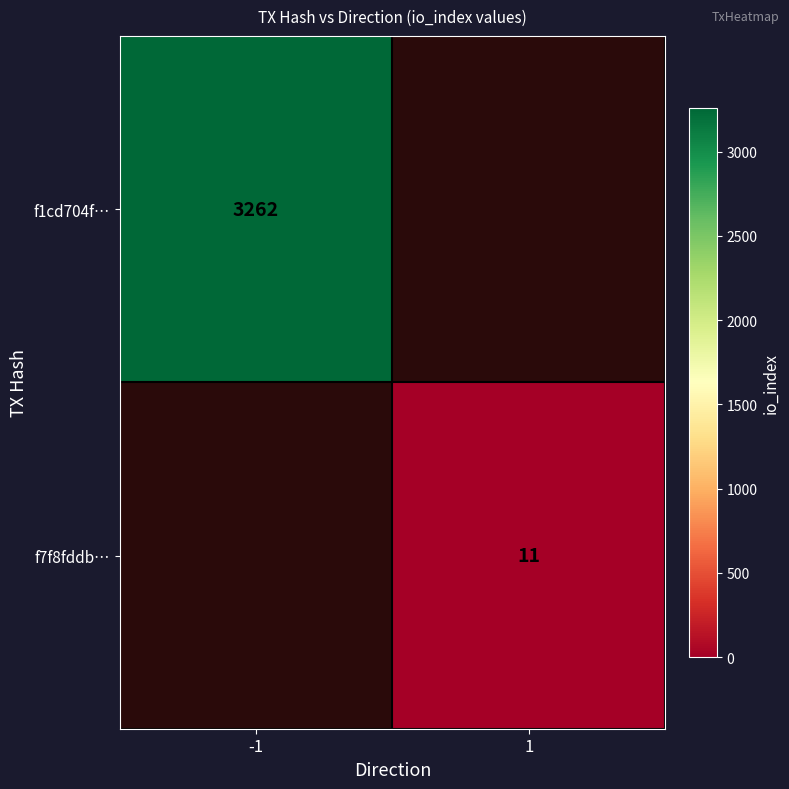

Is it true that f1cd704f… equals 1351 at -1?

False